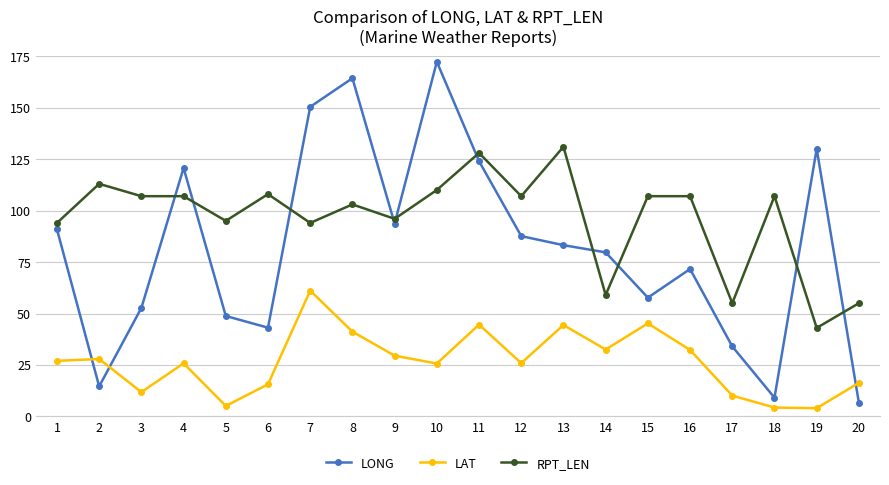

The value of LAT at 6 is 15.6. True or false?

True